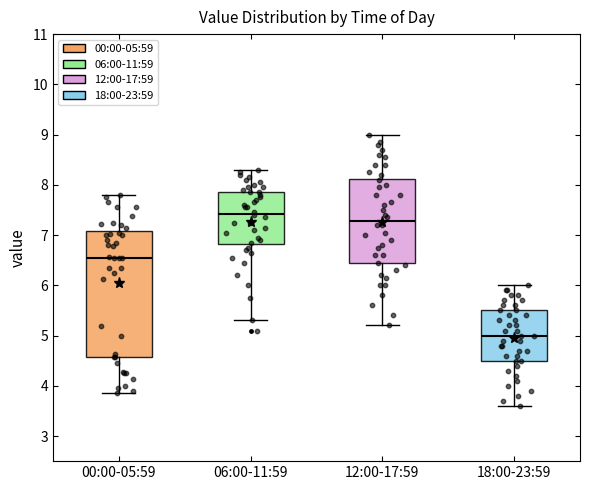

Which box is the tallest, from its lower edge to its upper edge?

00:00-05:59